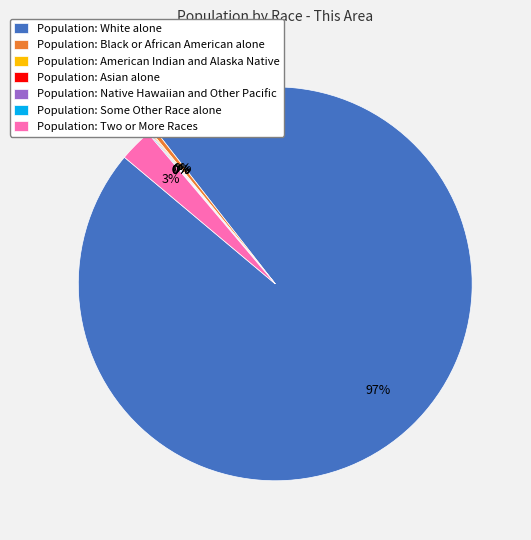

Which slice represents more than half of the pie?

Population: White alone